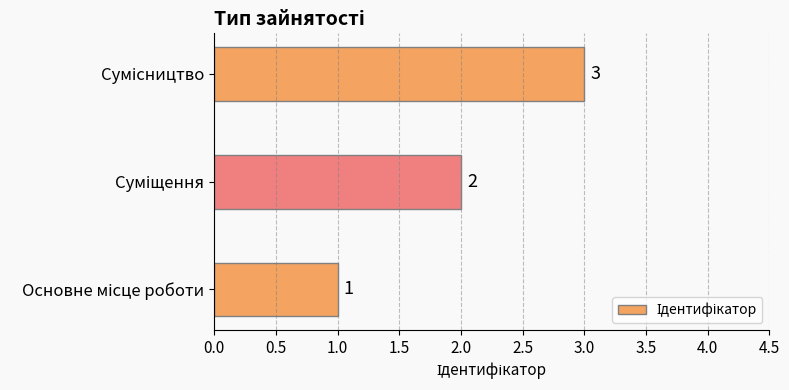

What is the sum of all values?

6